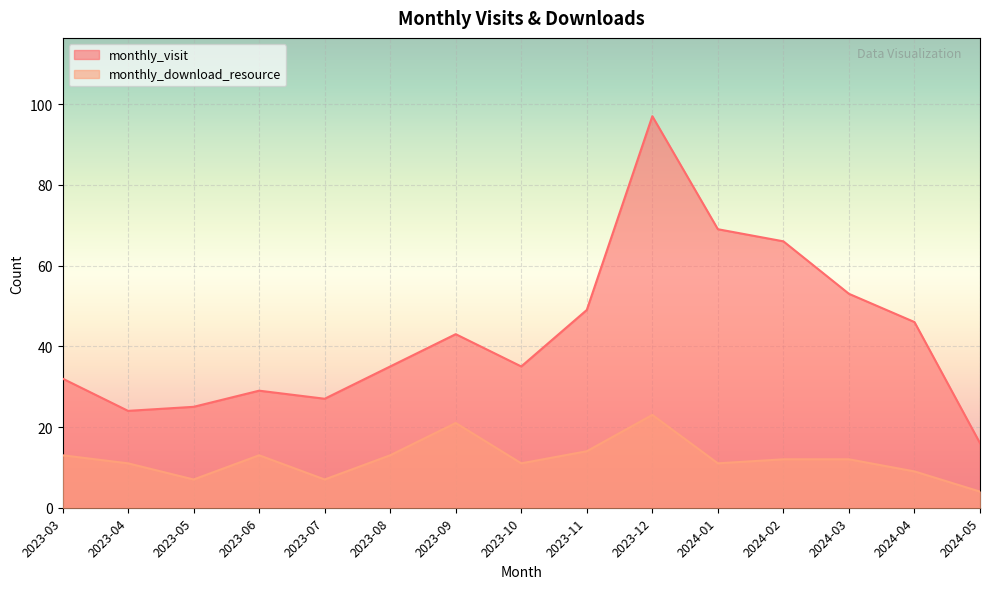

True or false: monthly_download_resource has a value of 9 at 2024-04.

True